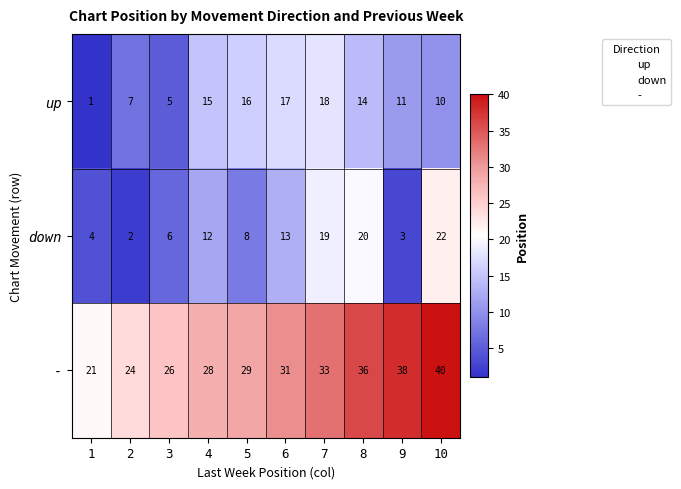

What is the average value of the - series?

31